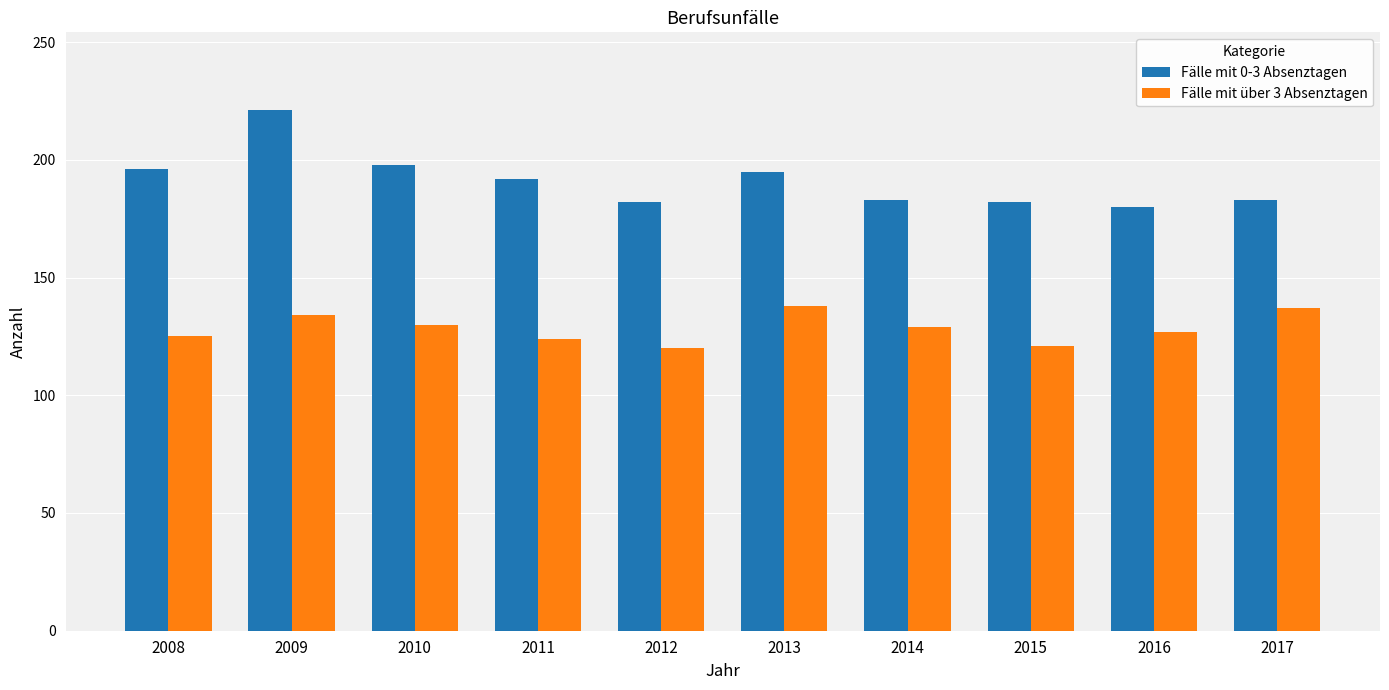

What is the difference between the highest and lowest values at 2014?

54